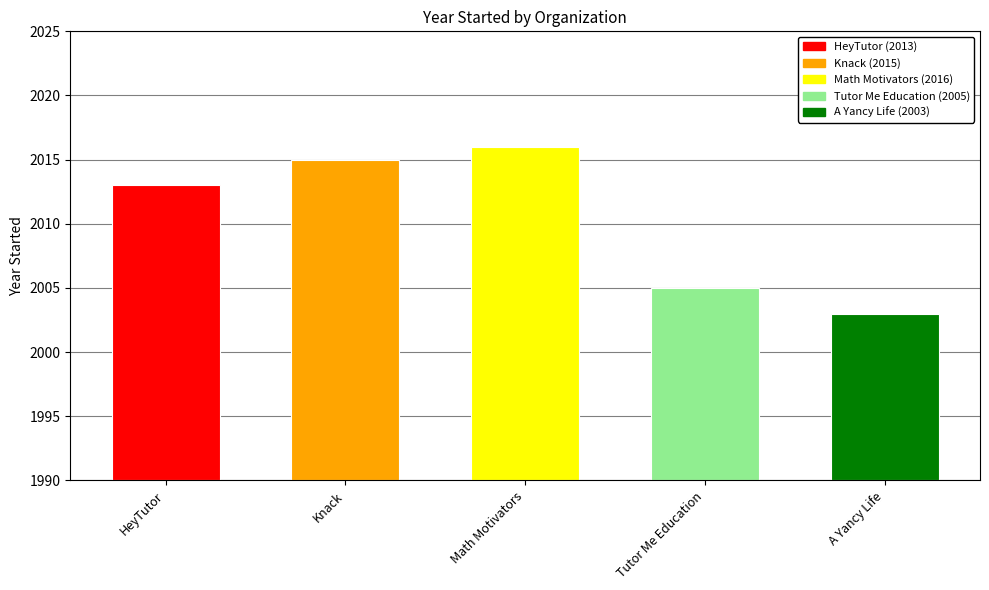

Reading left to right, extract all data points from this chart.

HeyTutor=2013	Knack=2015	Math Motivators=2016	Tutor Me Education=2005	A Yancy Life=2003